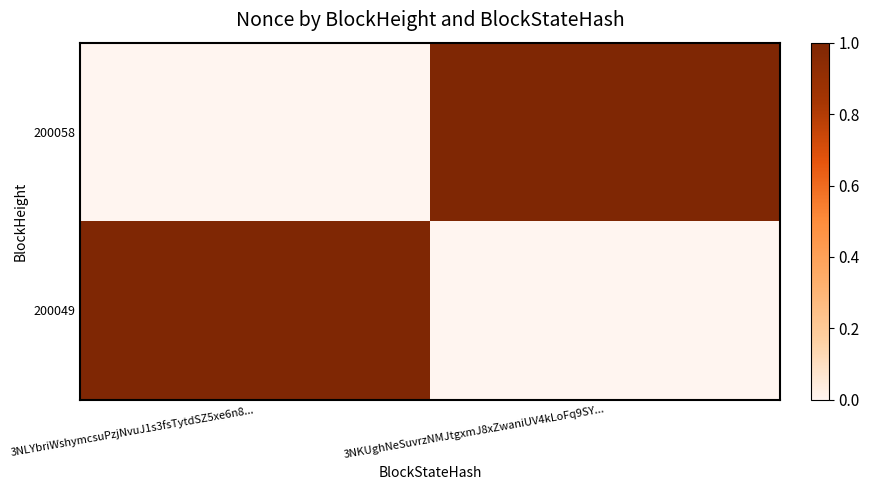

Which series has the largest total across all categories?

200058